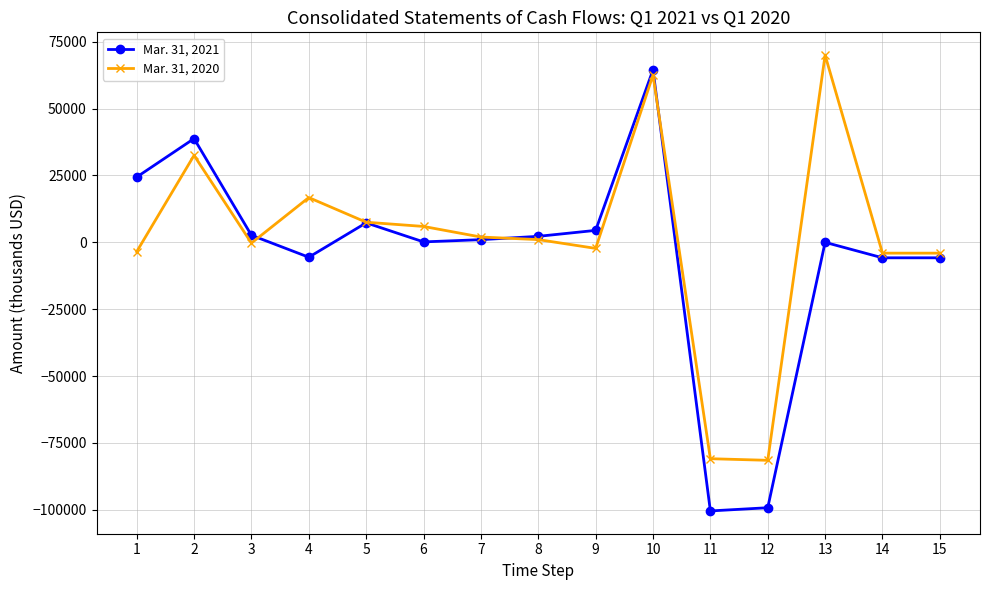

True or false: Mar. 31, 2021 has more than 1 interior local peaks.

True